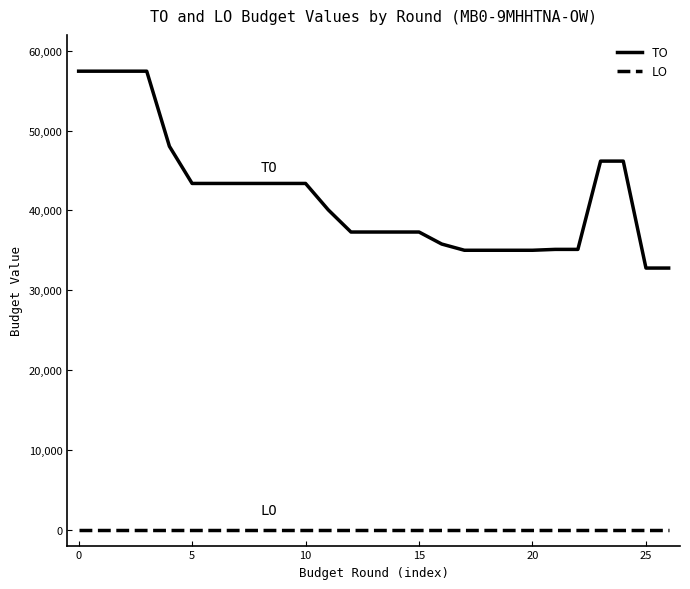

Rank the series by their average value, from highest to lowest.

TO, LO